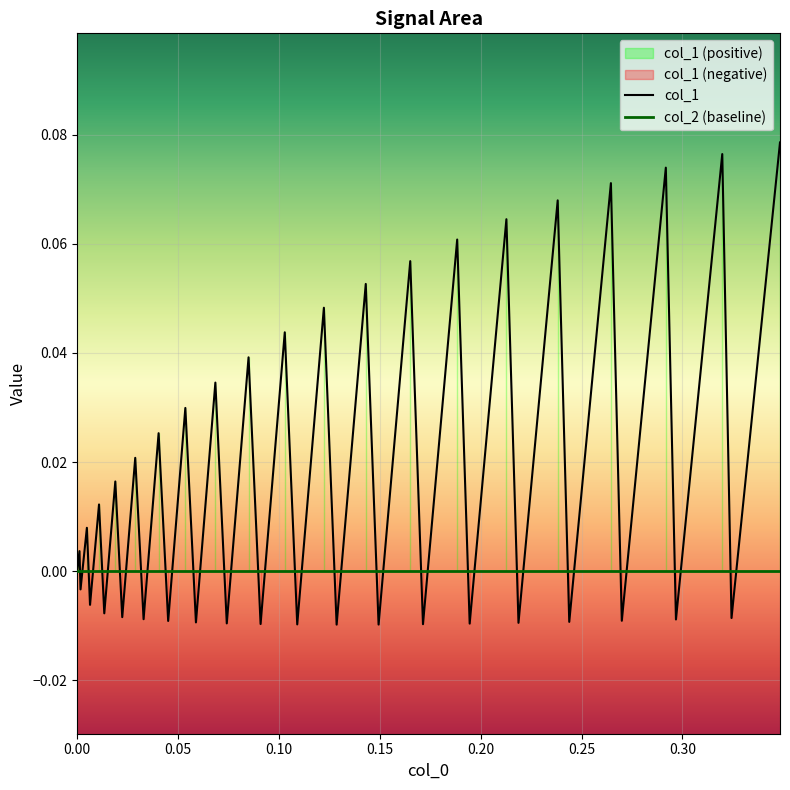

Is it true that col_1 equals -0.0 at 14?

False